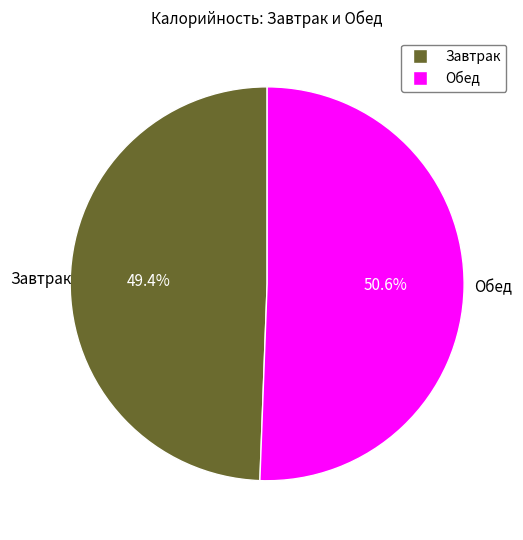

To the nearest percent, what is the difference between the largest and smallest slice percentages?

1%